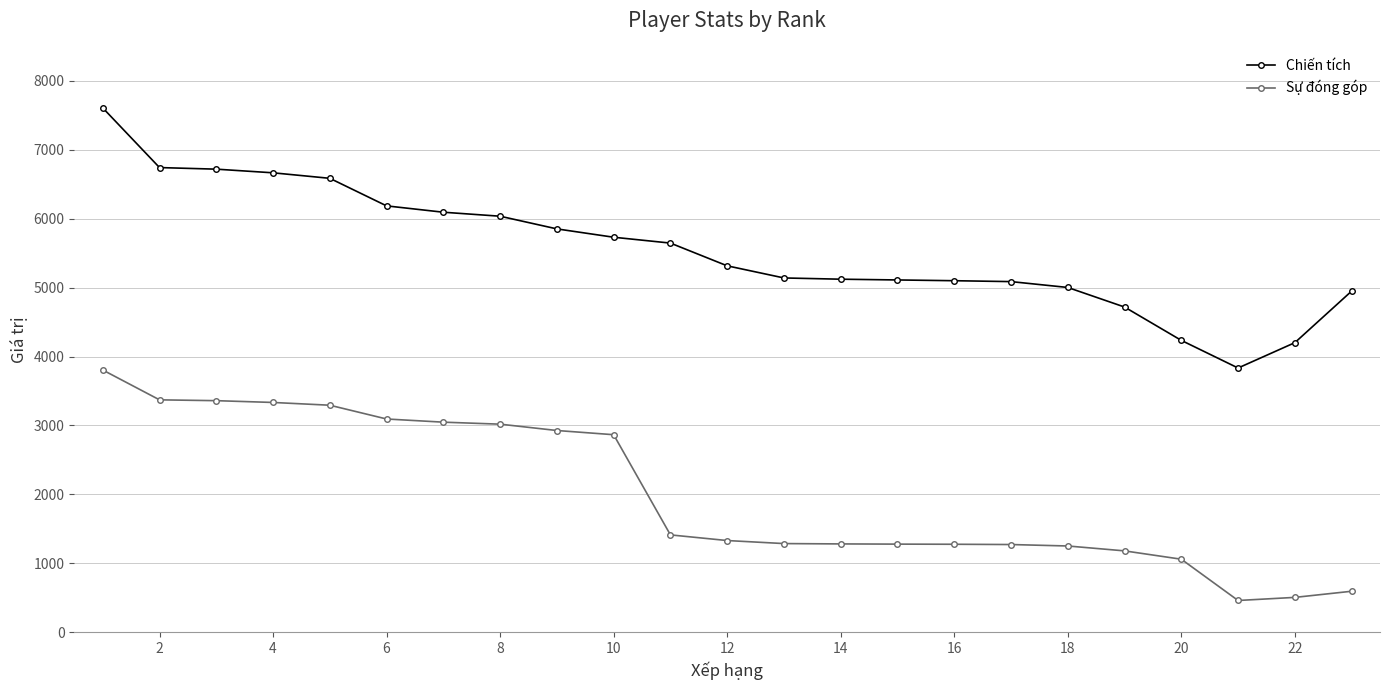

What are all the series names shown in the legend?

Chiến tích, Sự đóng góp